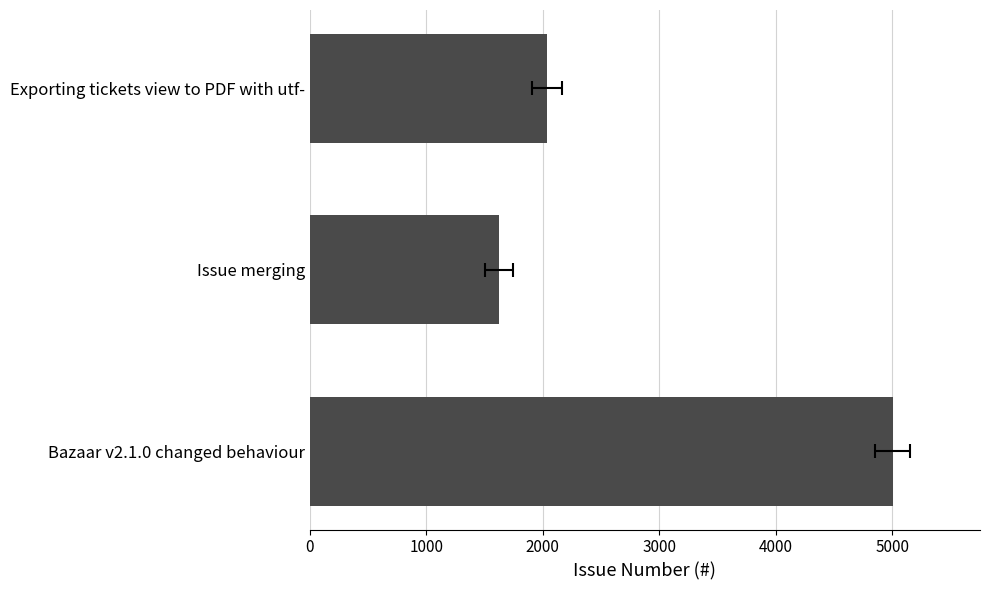

What is the average value?

2888